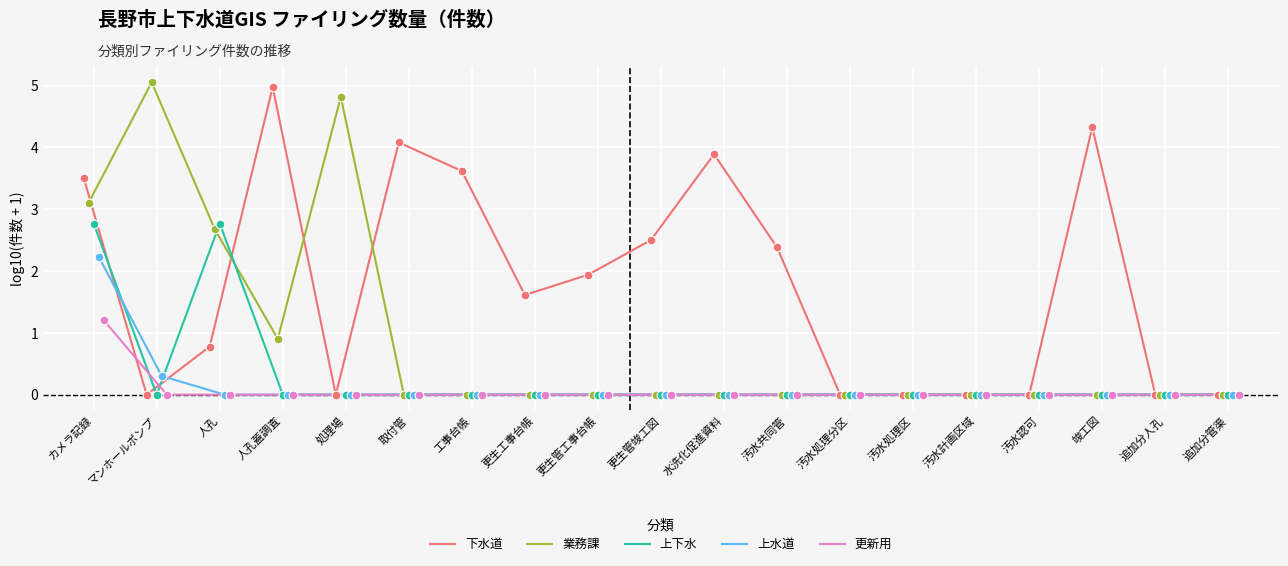

At which category is the sum across all series the highest?

カメラ記録